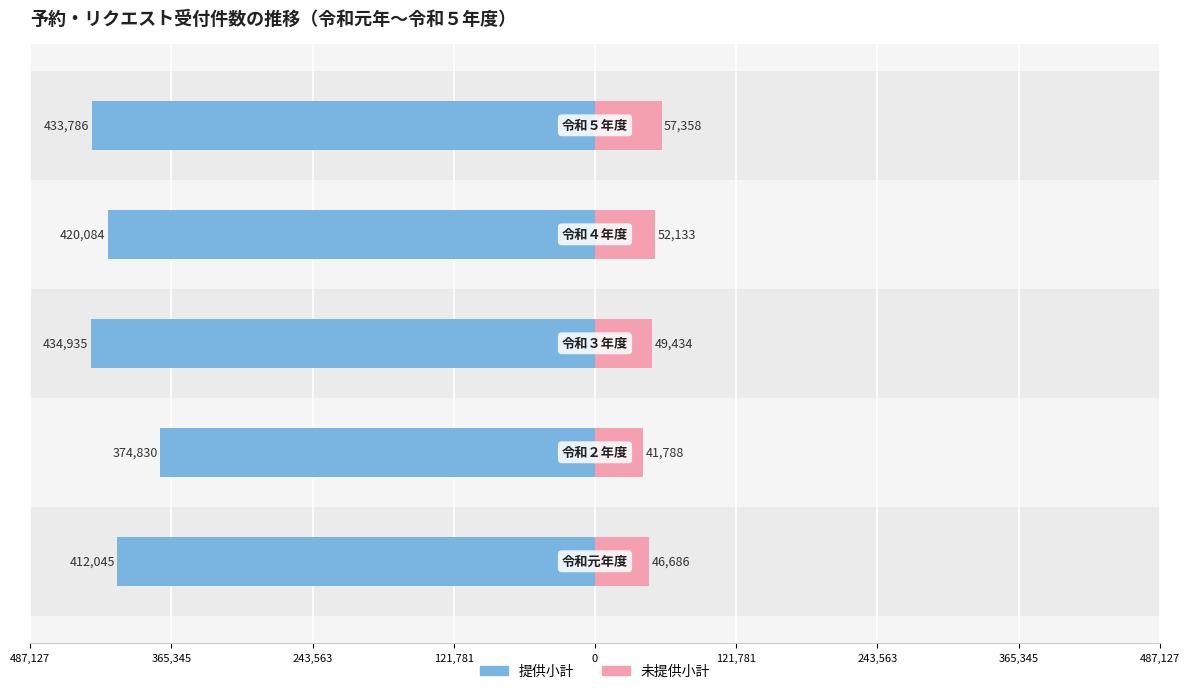

What is the minimum value for 未提供小計?

41788